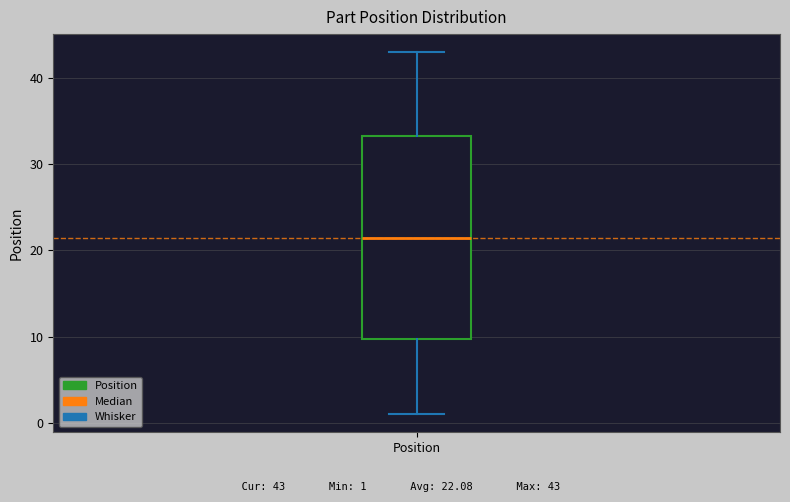

Read this box plot against the y-axis: the position of the median line, the range covered by the box, and the ends of both whiskers. The values are not printed on the chart, so give them approximately, as read against the axis.

median 22, box 10 to 33, whiskers 1 to 43